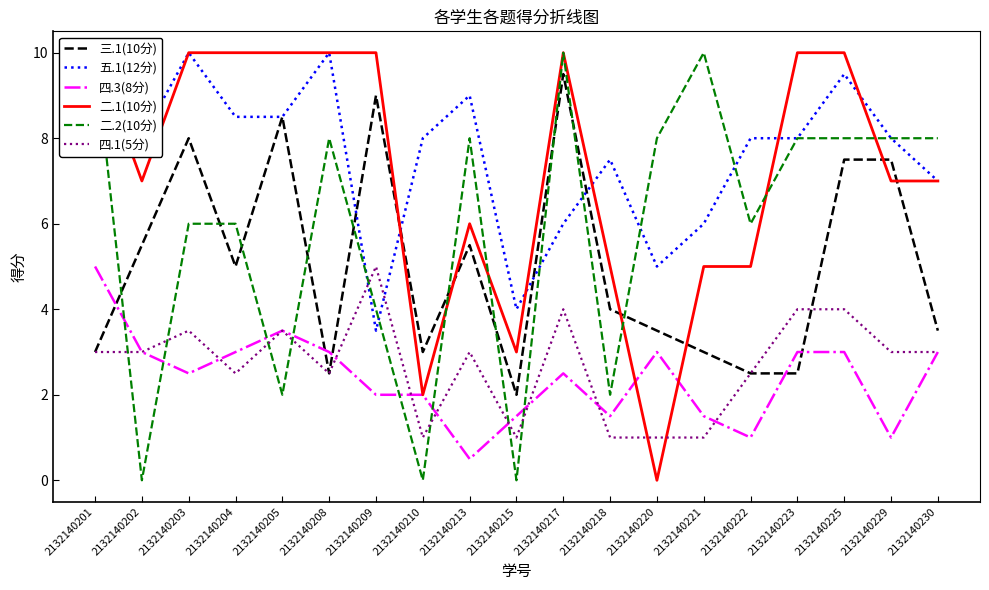

What is the spread (max minus min) of values at 2132140215?

4.0